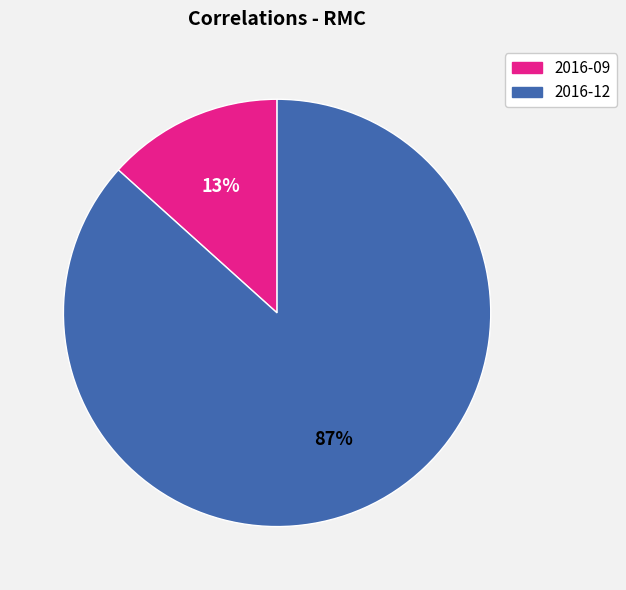

Which category accounts for the majority?

2016-12